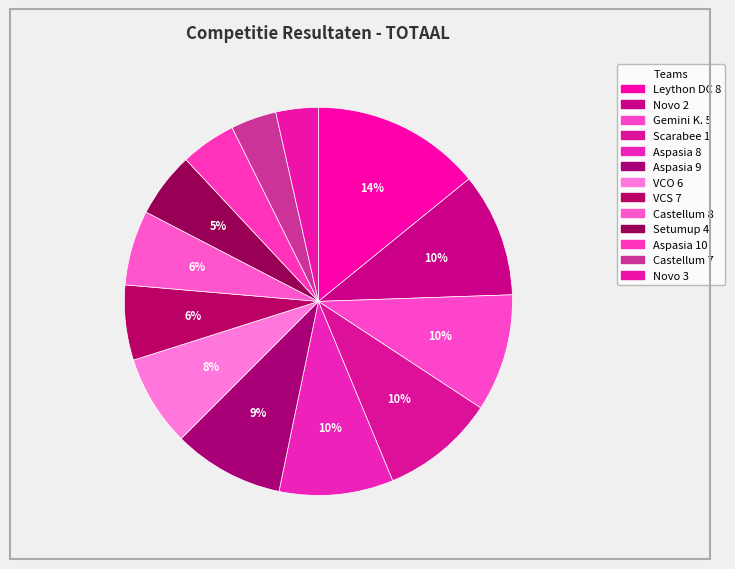

To the nearest percent, what is the average slice percentage?

8%